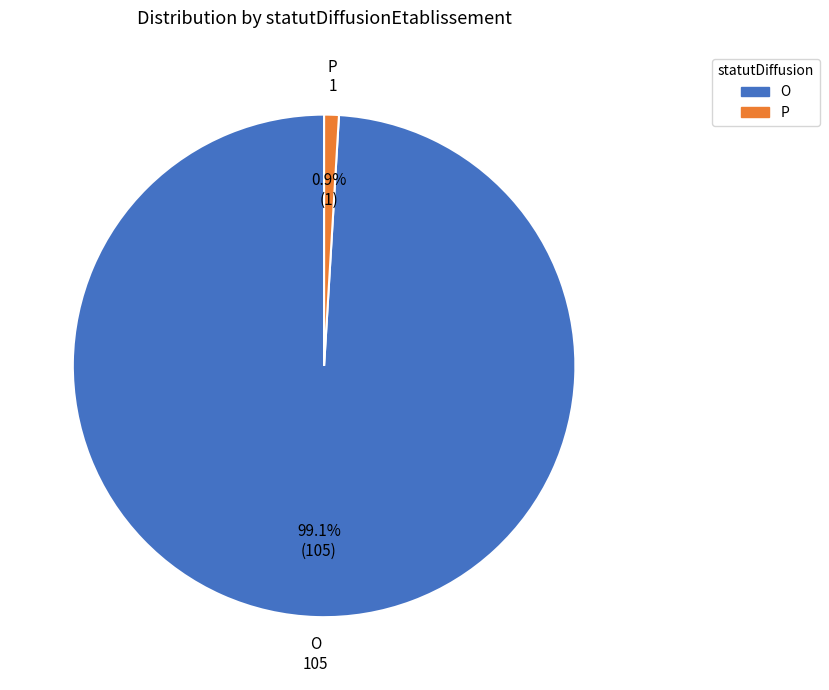

Which has a higher value, O or P?

O